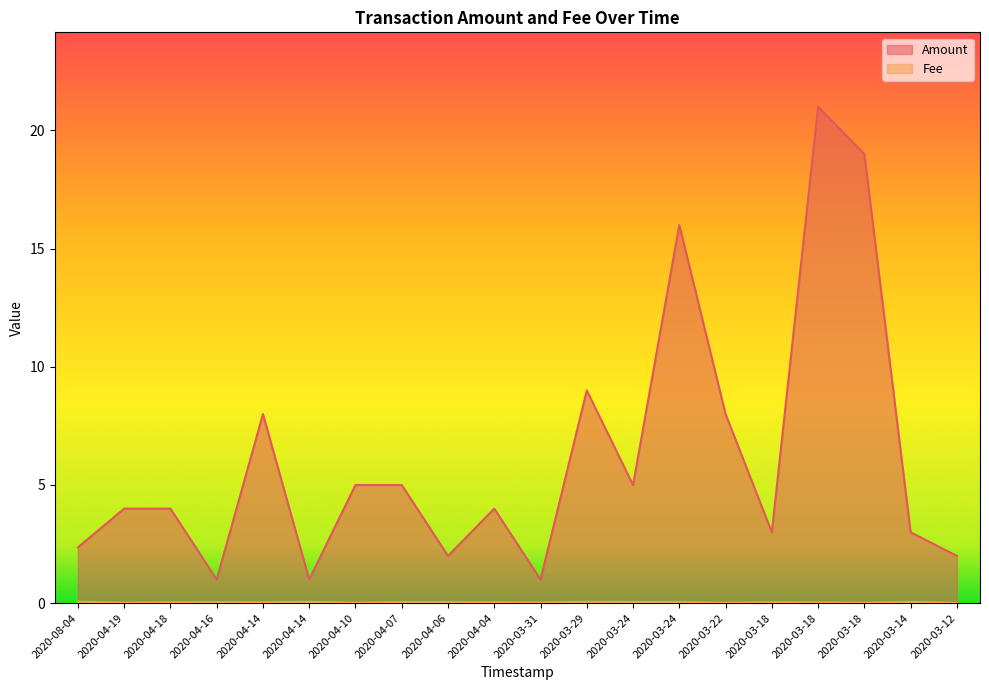

Is it true that Fee equals 0.1 at 2020-04-18?

False